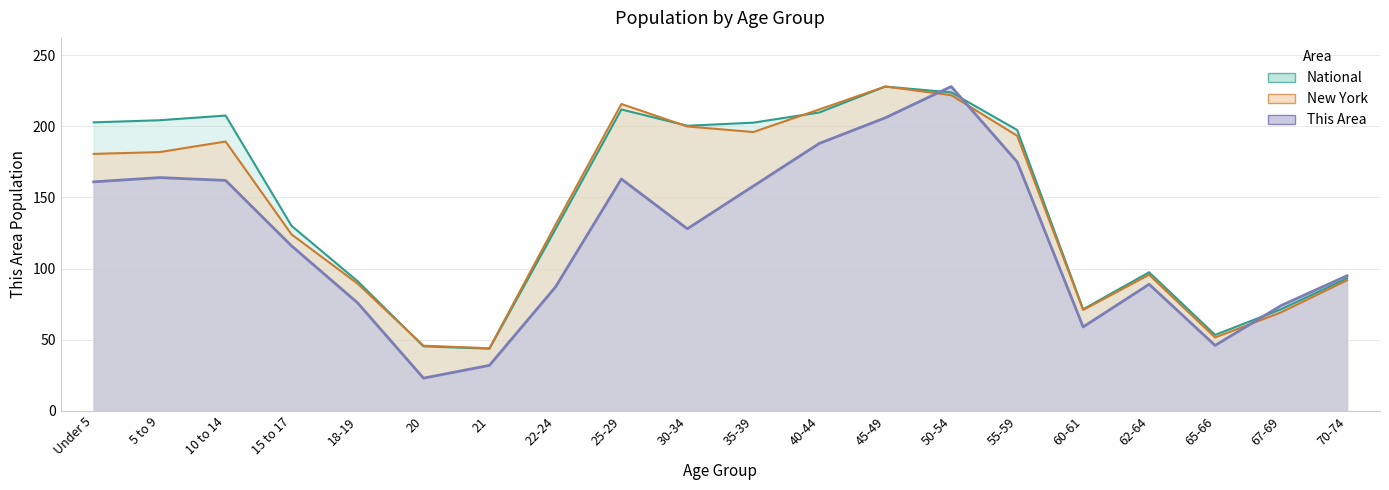

In National, how many points are lower than both neighbors (excluding endpoints)?

4